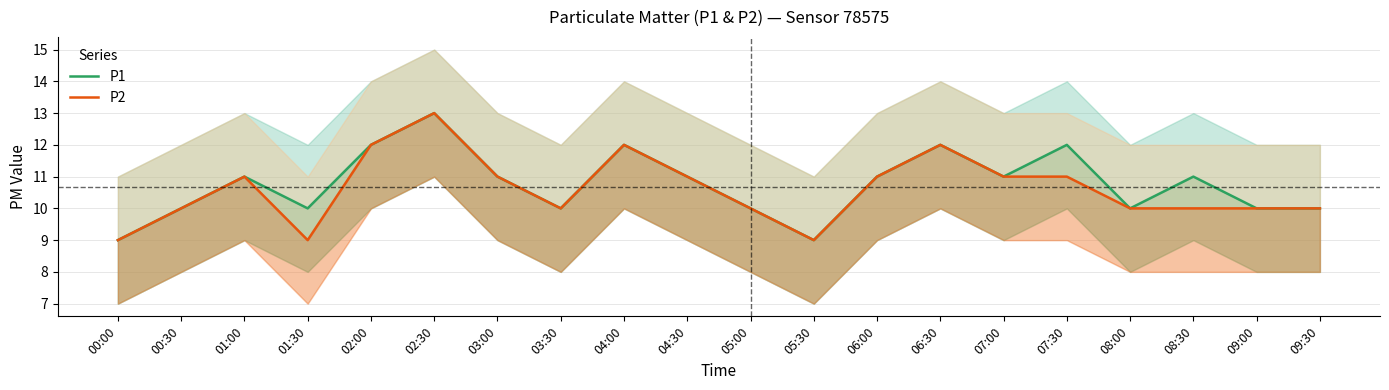

Is the value of P1 at 03:00 greater than the value of P2 at 05:30?

Yes